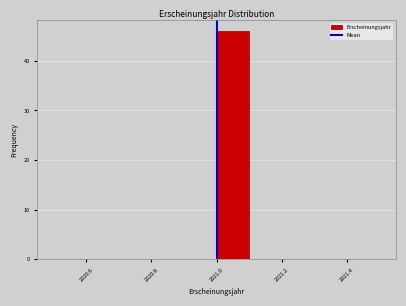

How tall is the bar that spans 2021.0 to 2021.1 on the x-axis? The values are not printed on the chart, so give them approximately, as read against the axis.

46